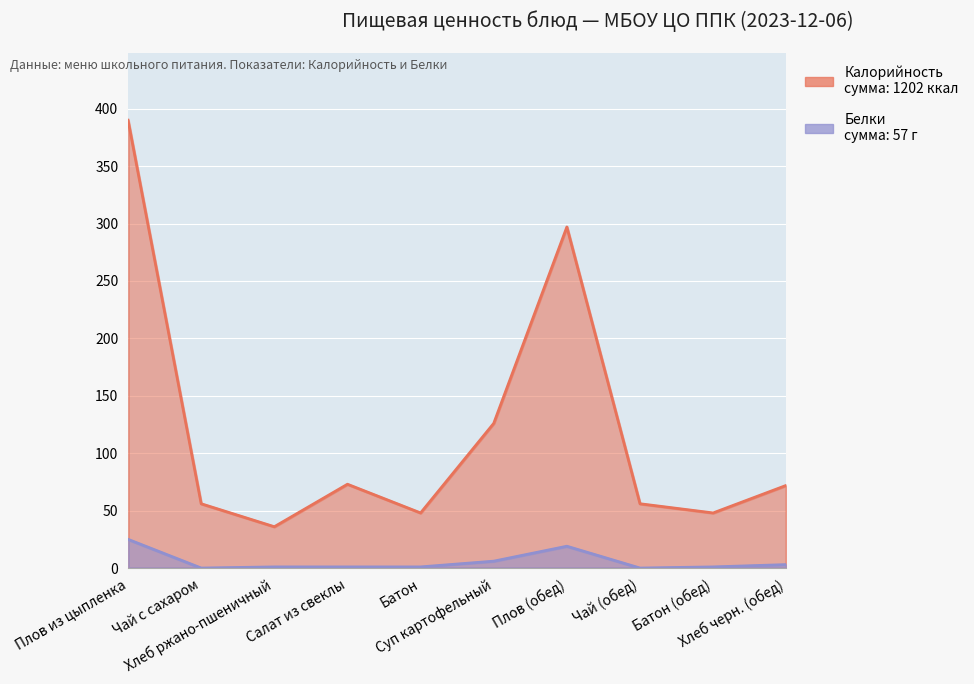

What position from the left is Хлеб ржано-пшеничный?

3